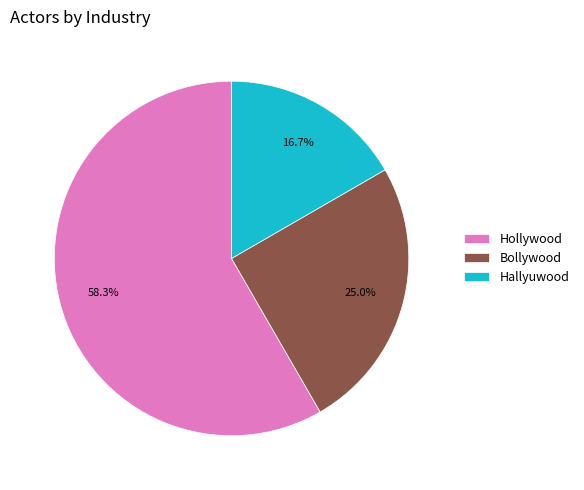

To the nearest percent, what portion does Bollywood represent?

25%